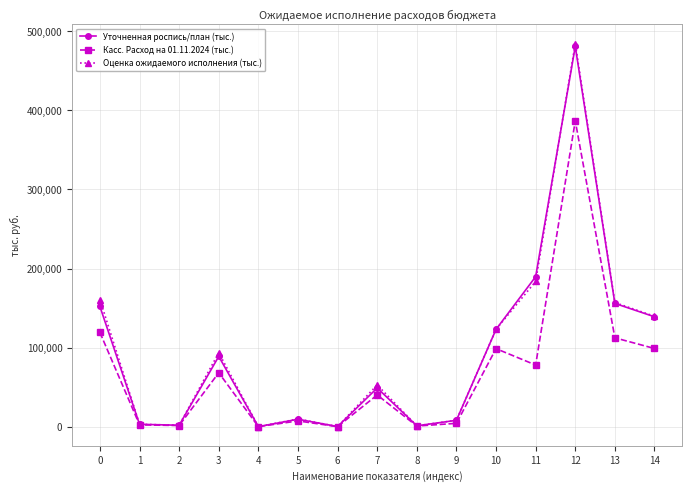

The value of Касс. Расход на 01.11.2024 (тыс.) at 8 is 752.5. True or false?

True